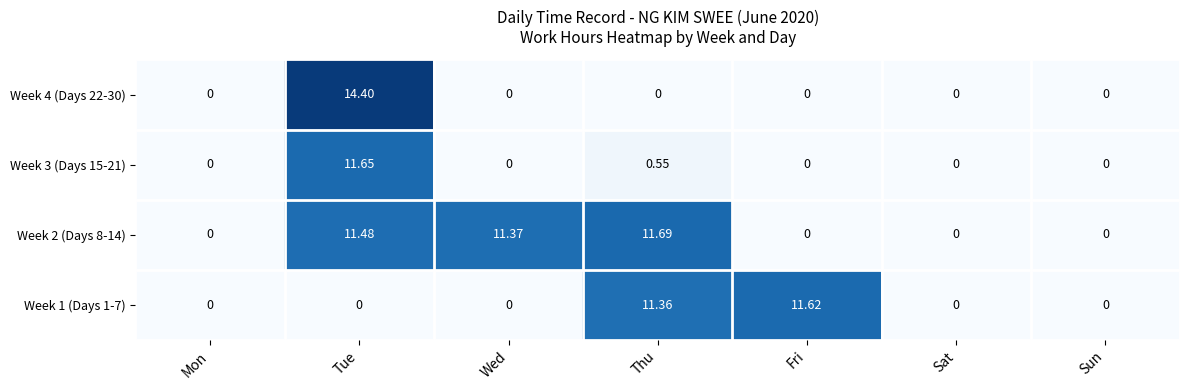

At which label does Week 2 (Days 8-14) reach its peak?

Thu